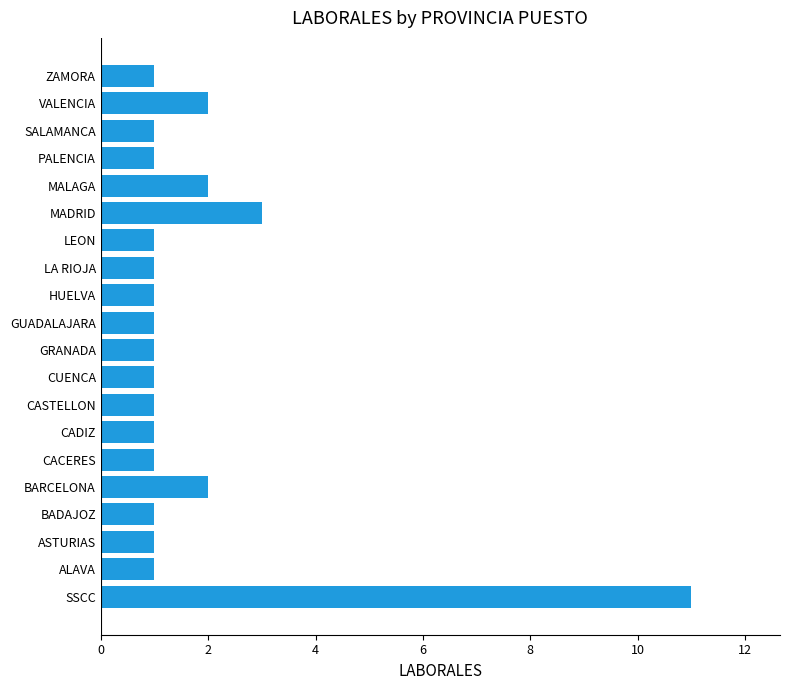

Which has a higher value, ZAMORA or MALAGA?

MALAGA